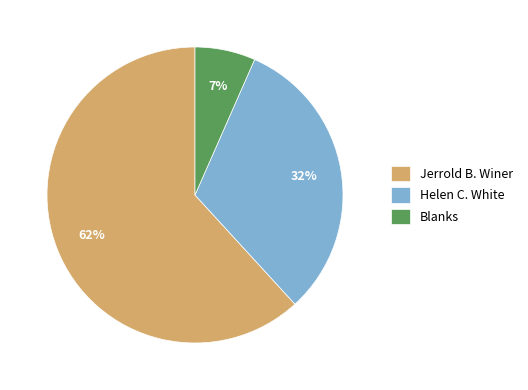

Count the number of slices in the pie.

3